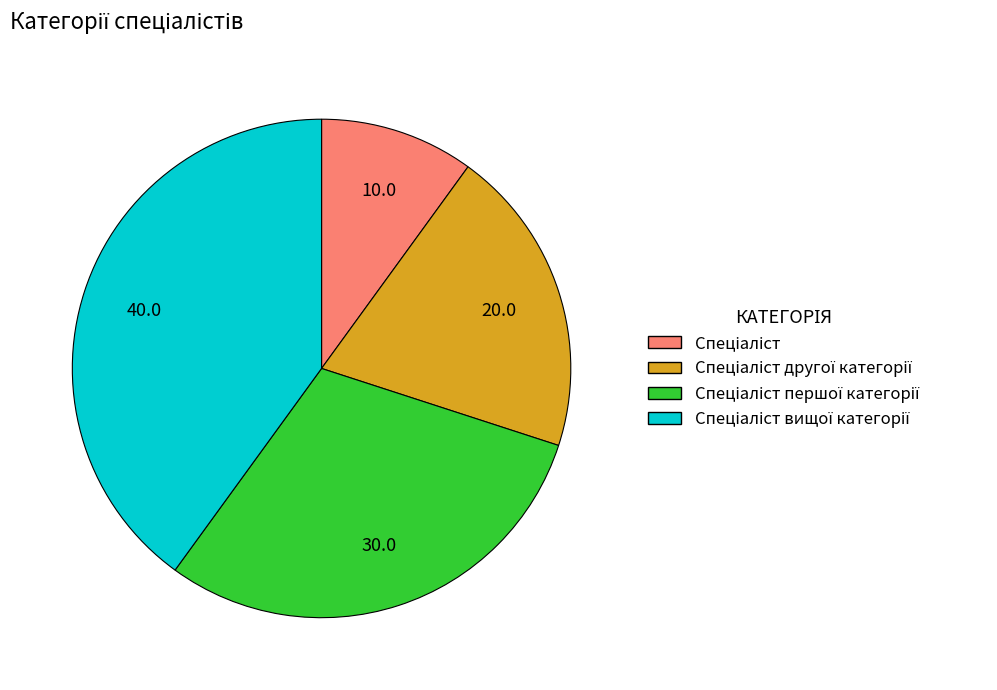

Is there any slice that represents more than half of the pie?

No